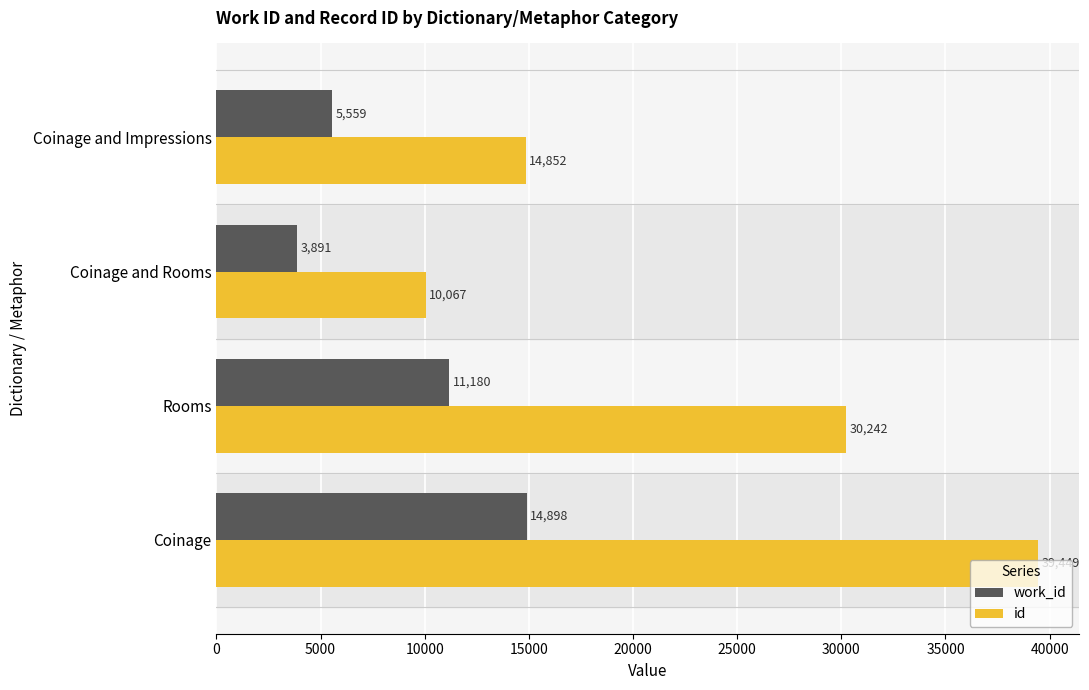

What is the maximum value for work_id?

14898